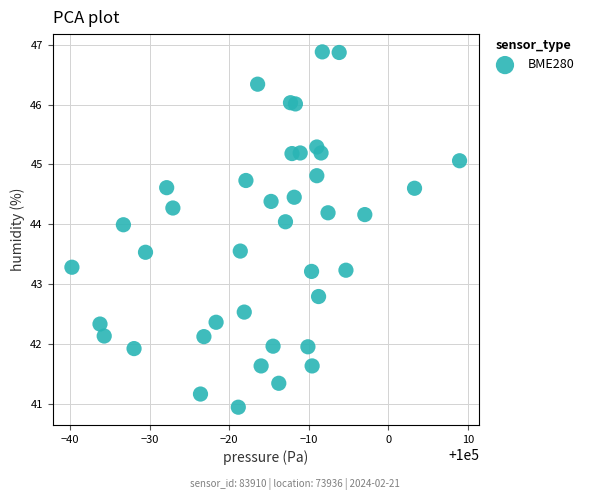

What is the range of Y values (max minus min)?

5.9